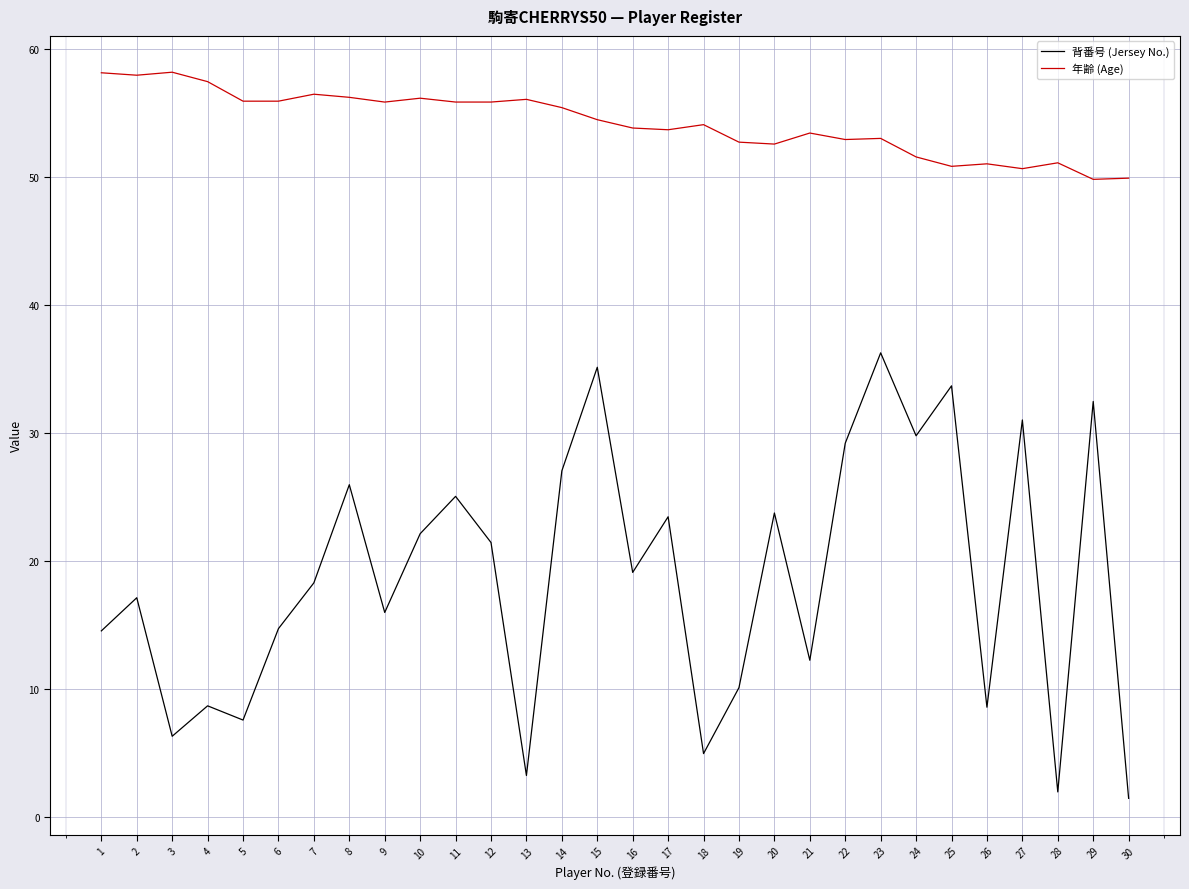

How many data points in 年齢 (Age) are less than 54?

14